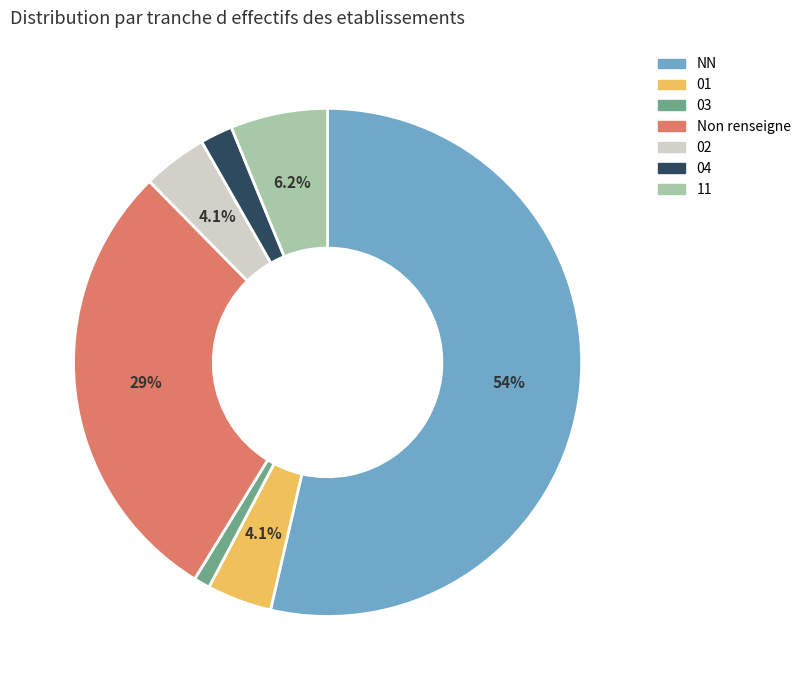

How many segments does this pie chart have?

7